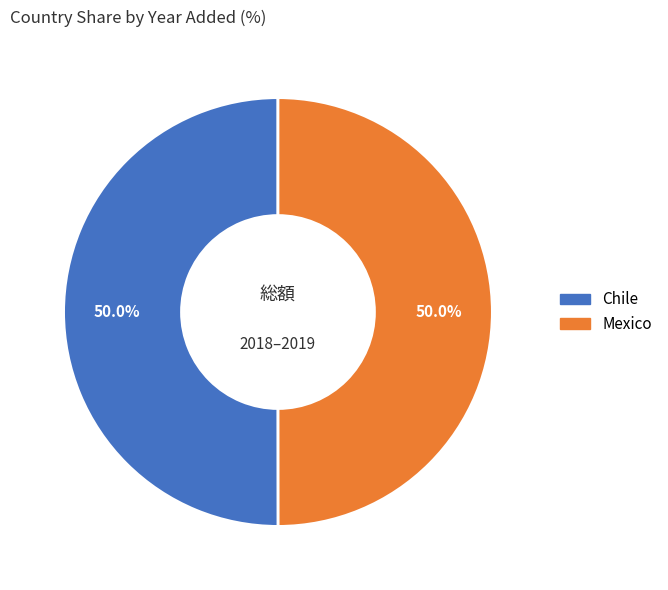

Is the sum of Chile and Mexico greater than half?

Yes